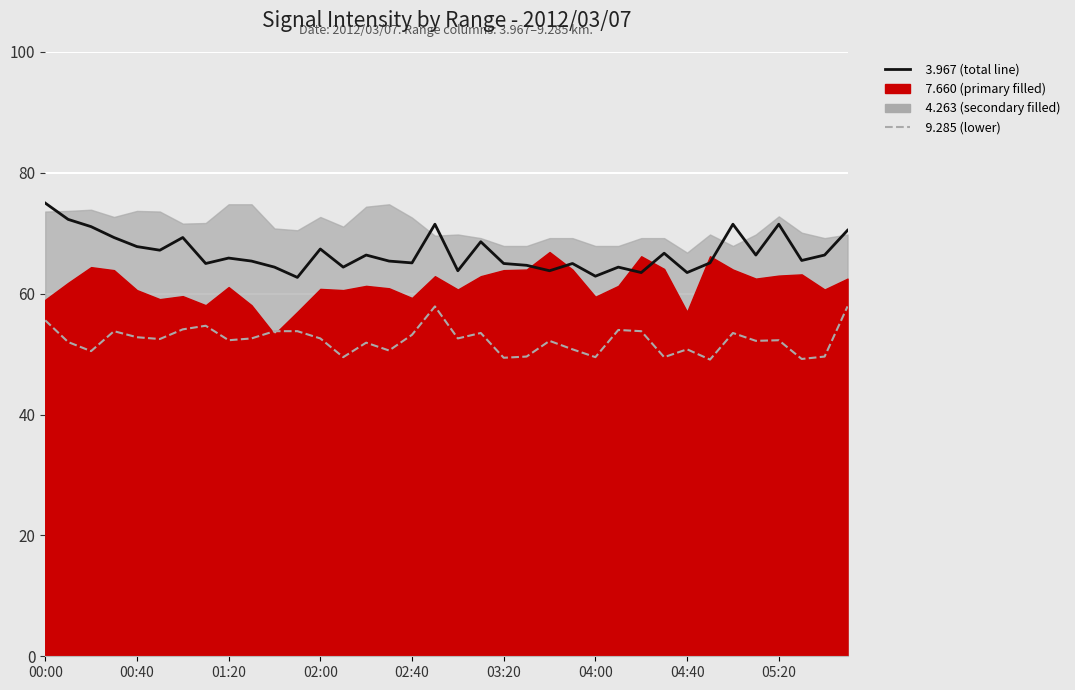

What is the difference between the   3.967 (total line) values at 23 and 26?

1.5